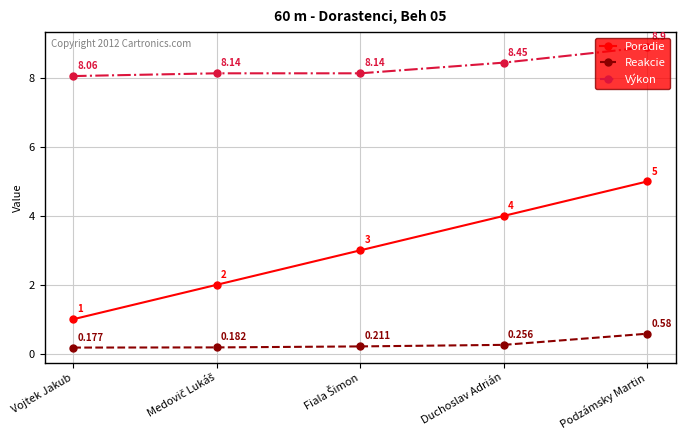

What are all the series names shown in the legend?

Poradie, Reakcie, Výkon